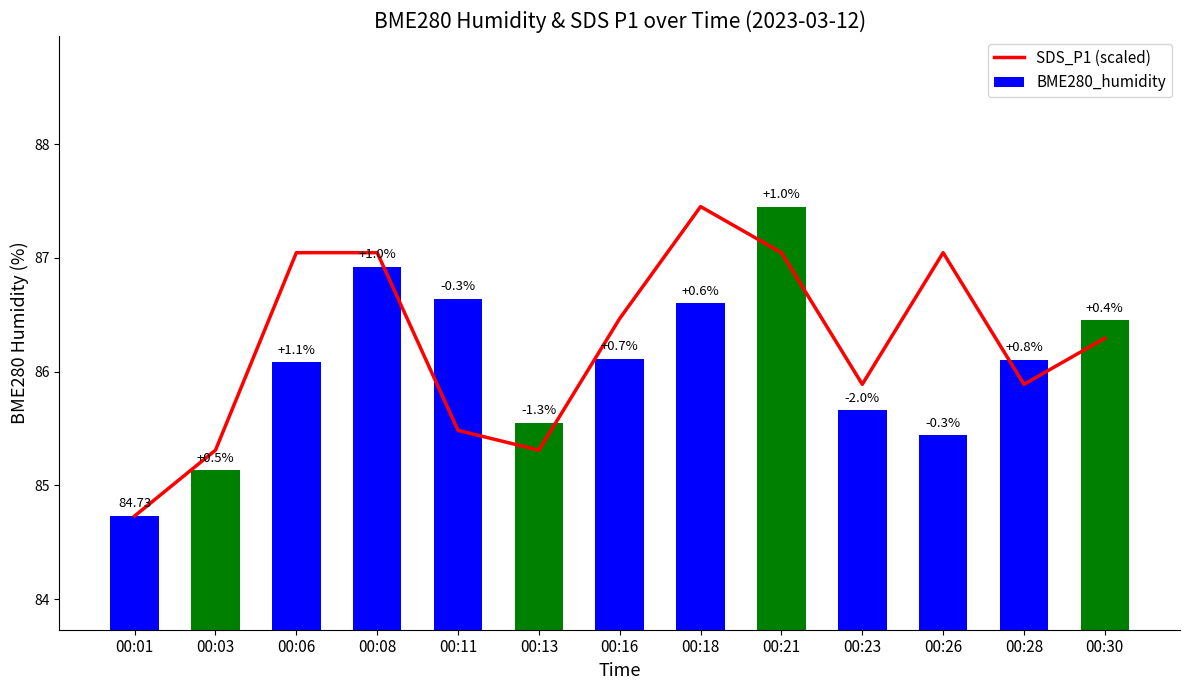

Which category has the lowest value in the SDS_P1 (scaled) series?

00:01